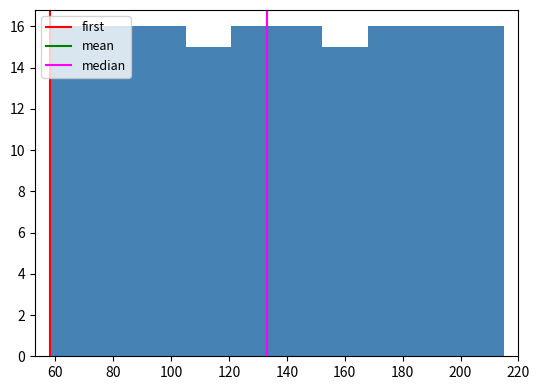

Reading left to right, transcribe this chart: for each bar, give the range it covers on the x-axis and its height. Neither the bar edges nor the heights are printed on the chart, so give them approximately, as read against the axes.

58 to 74: 16
74 to 90: 16
90 to 106: 16
106 to 120: 15
120 to 136: 16
136 to 152: 16
152 to 168: 15
168 to 184: 16
184 to 200: 16
200 to 216: 16